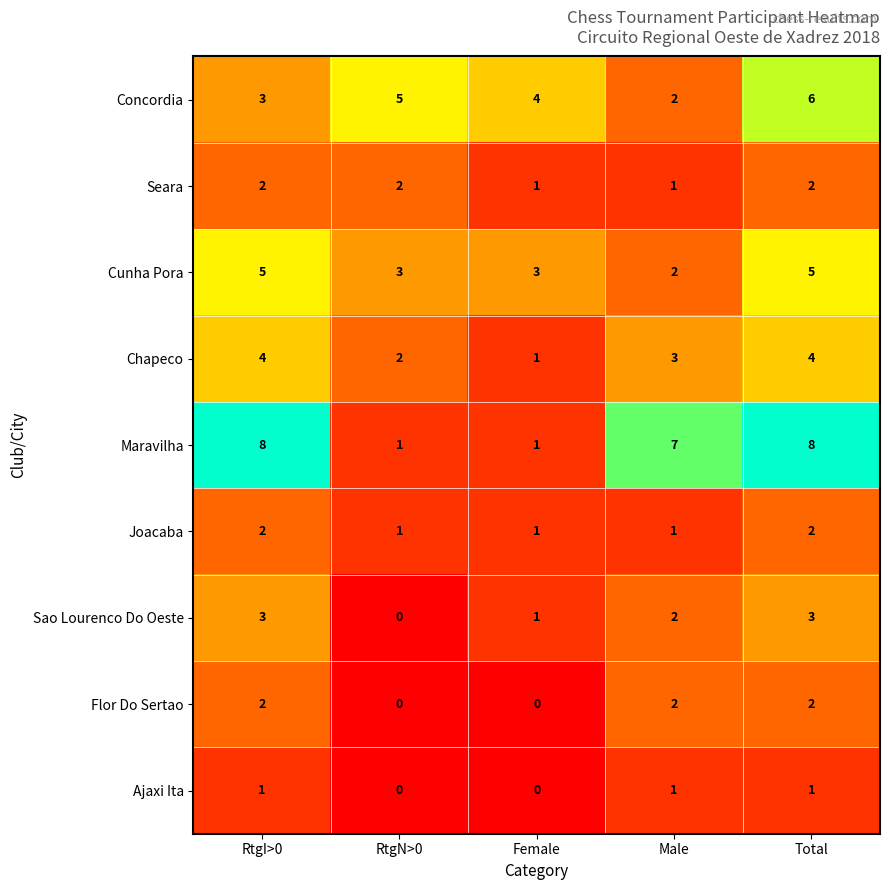

What is the difference between the highest and lowest values at RtgN>0?

5